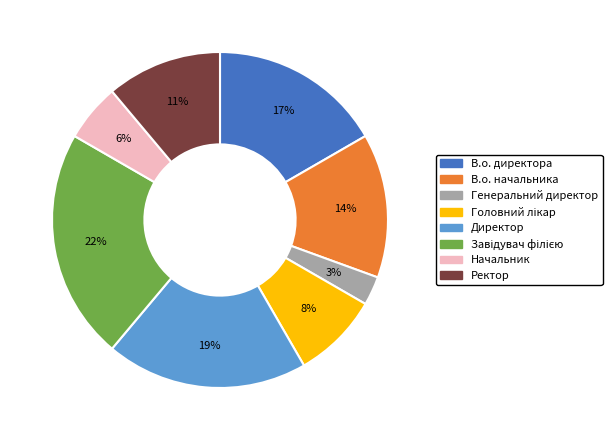

To the nearest percent, what portion does Директор represent?

19%